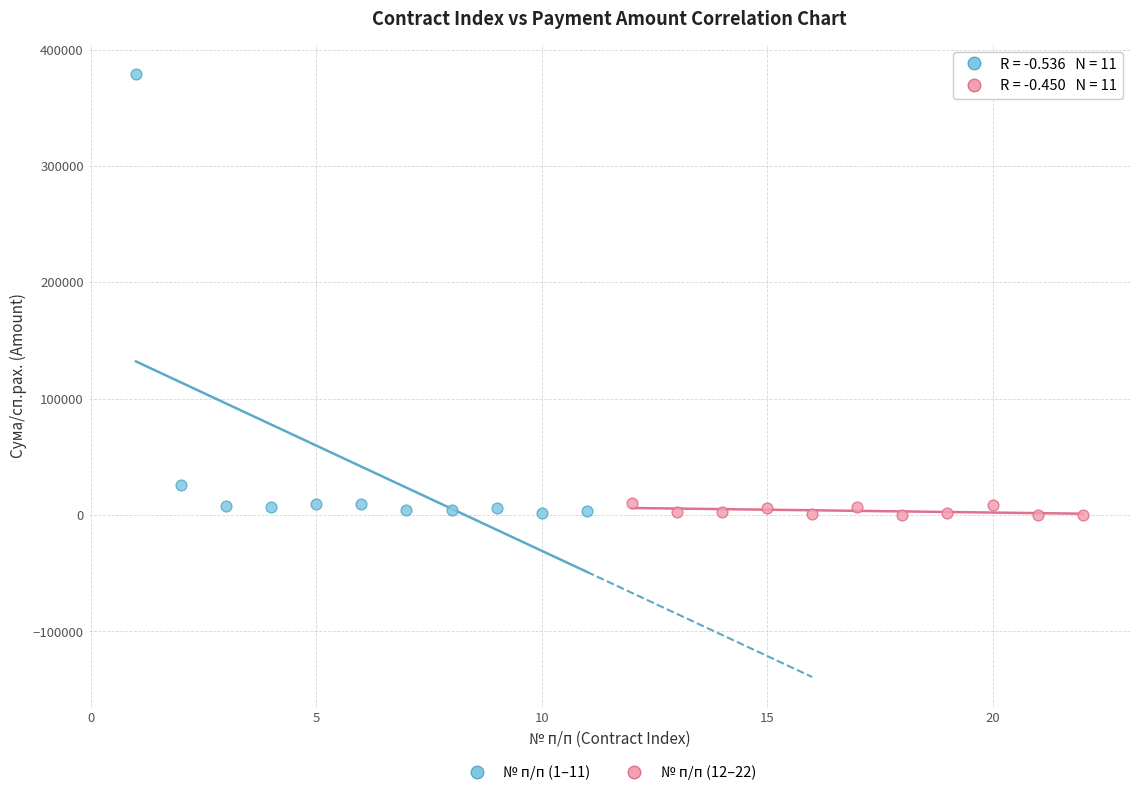

What are all the series names shown in the legend?

№ п/п (1–11), № п/п (12–22)